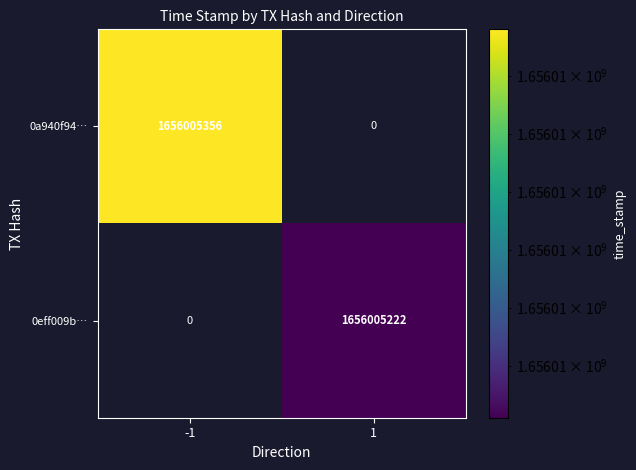

What is the total value across all series at time_stamp?

3312010578